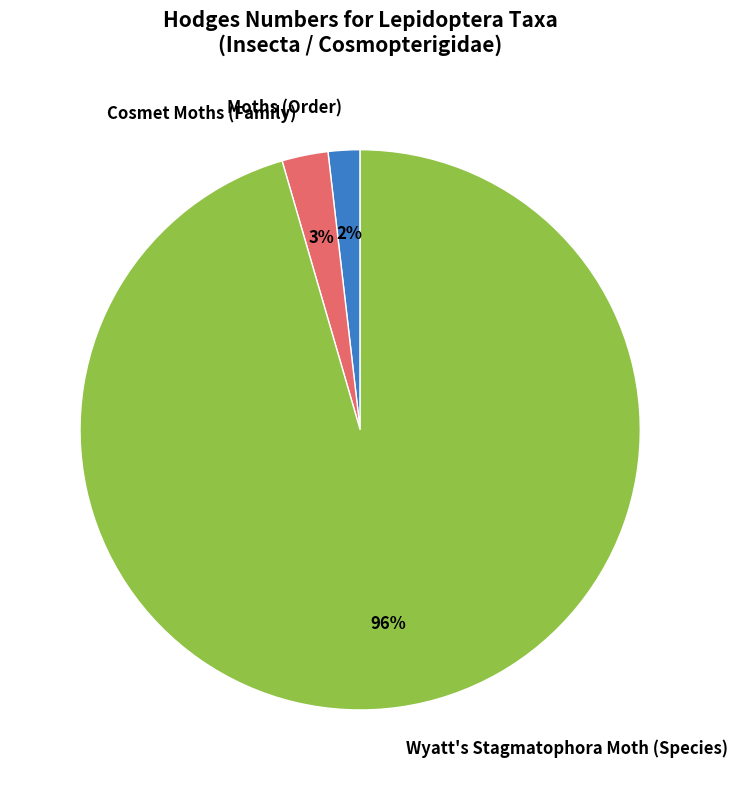

Rank the categories by value from lowest to highest.

Moths (Order), Cosmet Moths (Family), Wyatt's Stagmatophora Moth (Species)